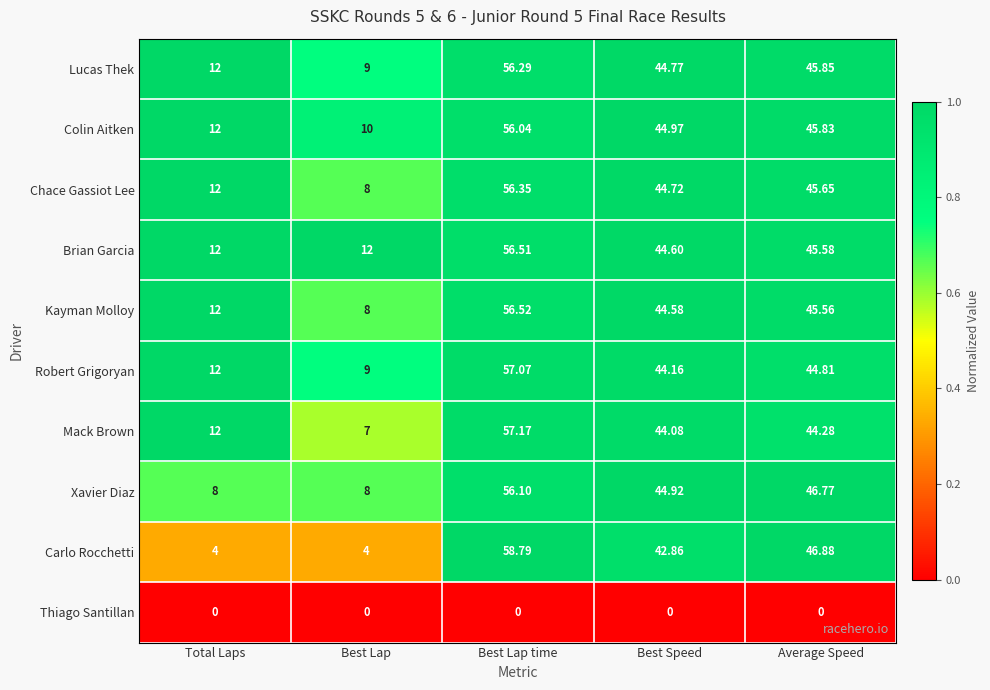

At Best Lap time, list the series in order from smallest to largest.

Thiago Santillan, Colin Aitken, Xavier Diaz, Lucas Thek, Chace Gassiot Lee, Brian Garcia, Kayman Molloy, Robert Grigoryan, Mack Brown, Carlo Rocchetti